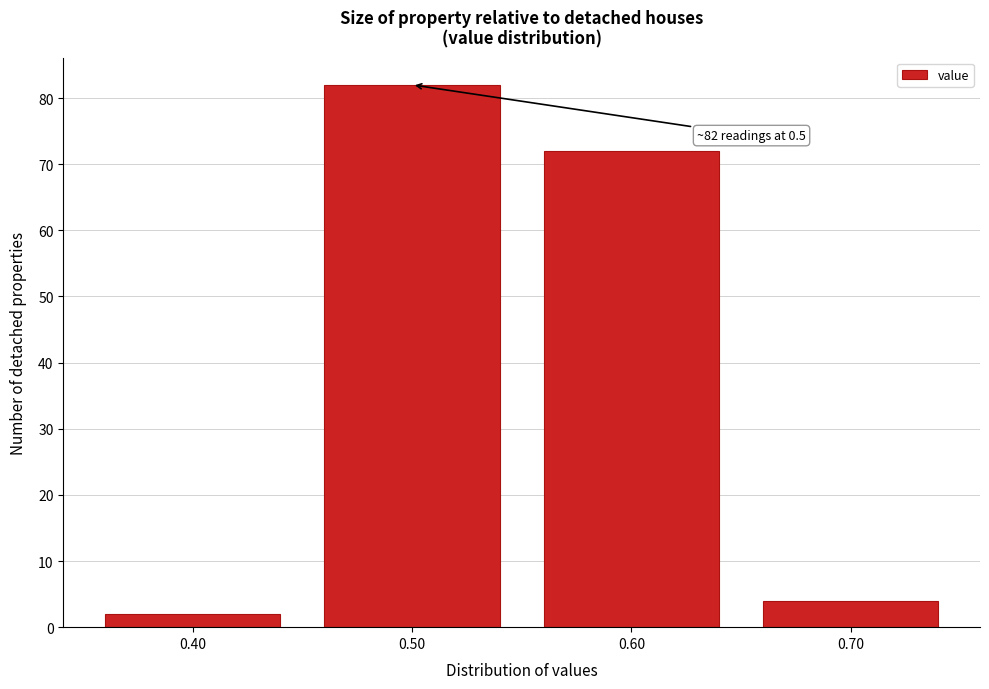

Over which range of the x-axis is the bar tallest?

0.45 to 0.55